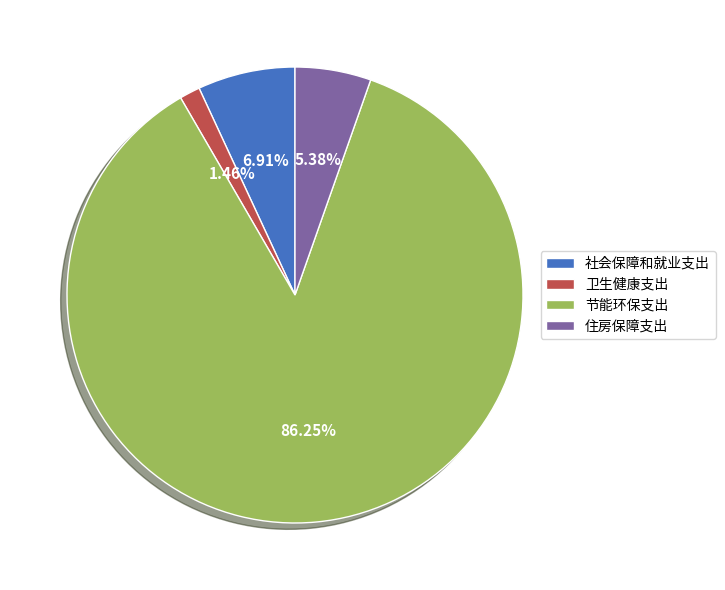

Which has a higher value, 卫生健康支出 or 节能环保支出?

节能环保支出